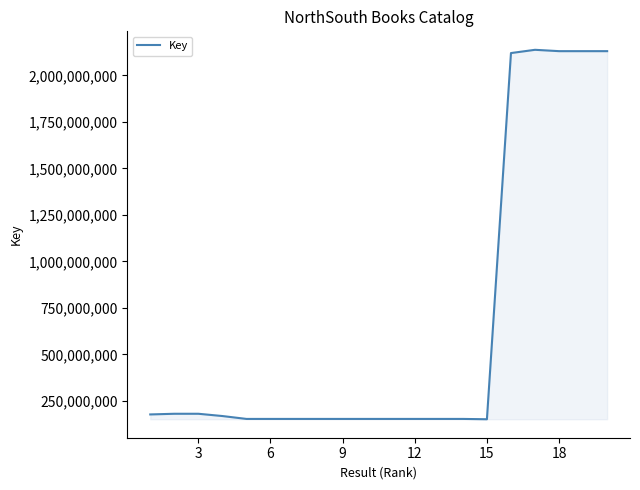

What is the minimum value shown in the chart?

151880102